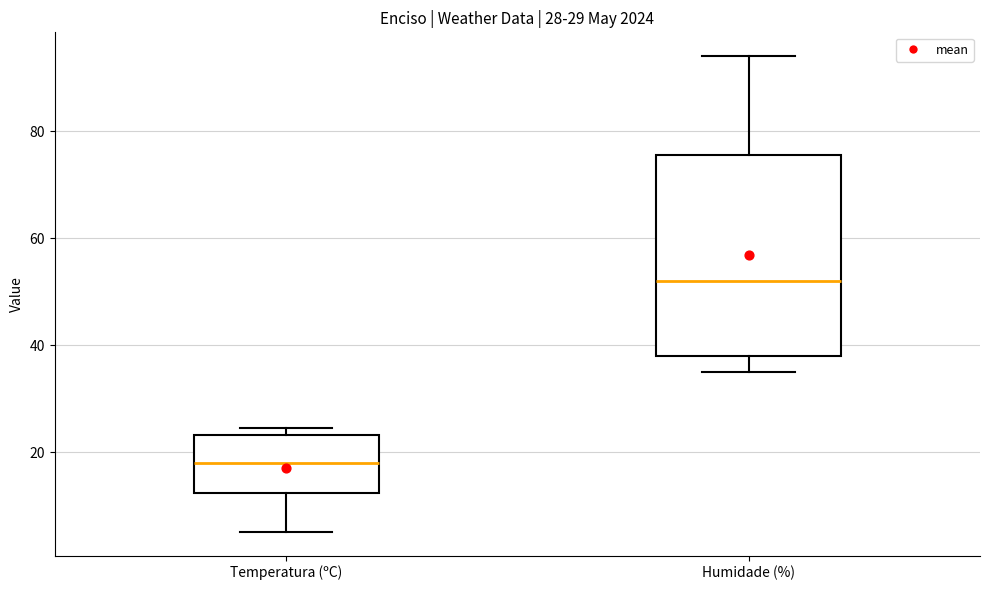

Which box's median line is the highest?

Humidade (%)